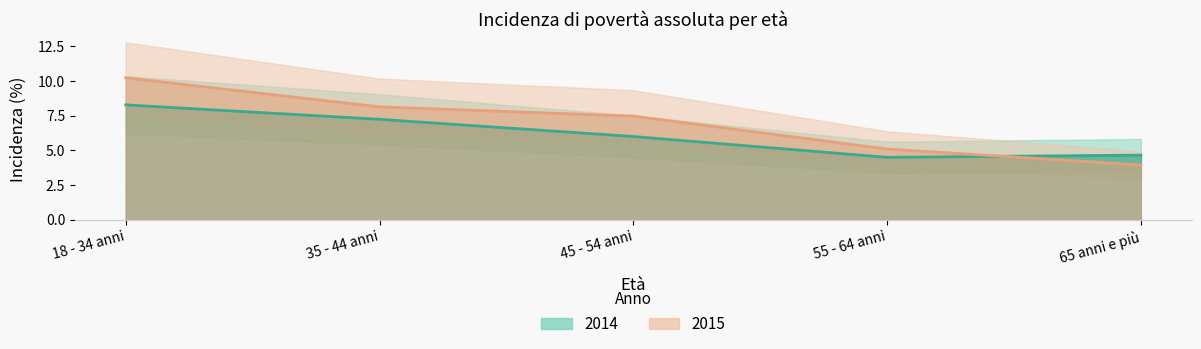

True or false: 2015 has more than 0 points higher than both neighbors.

False